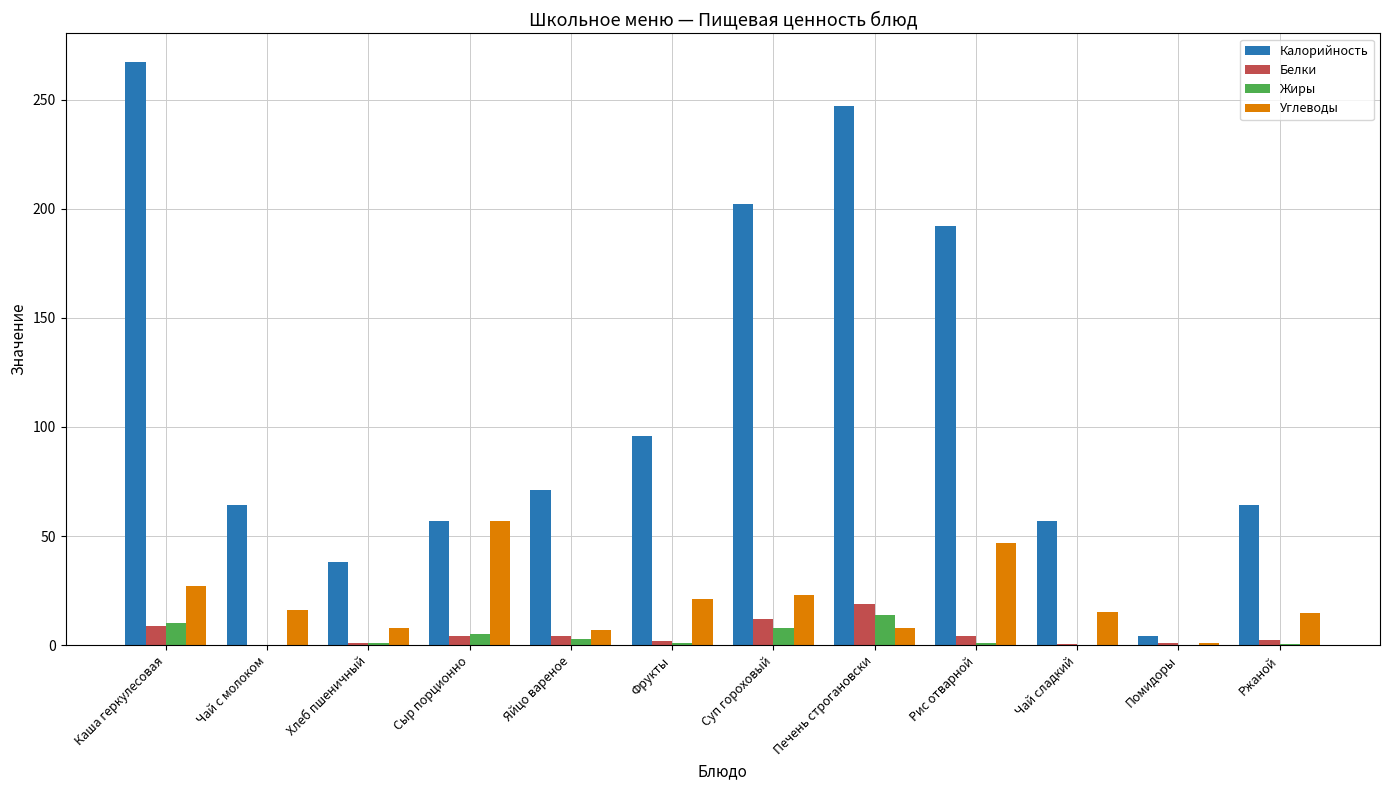

What value does the Жиры series have at Суп гороховый?

8.0